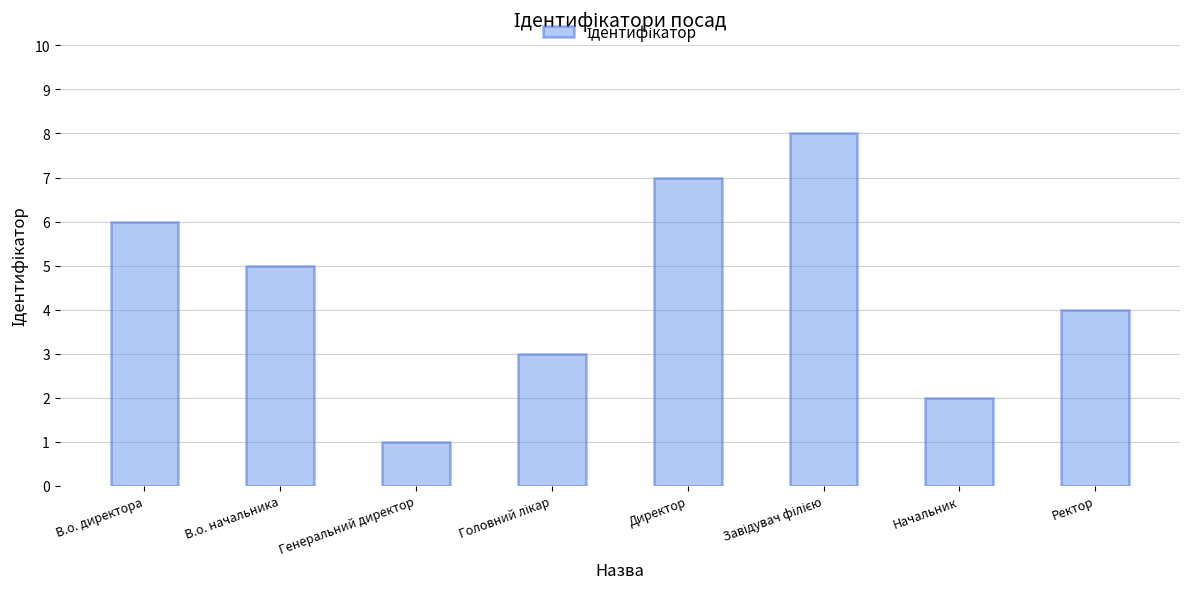

Reading left to right, list all the values displayed in this chart.

6	5	1	3	7	8	2	4